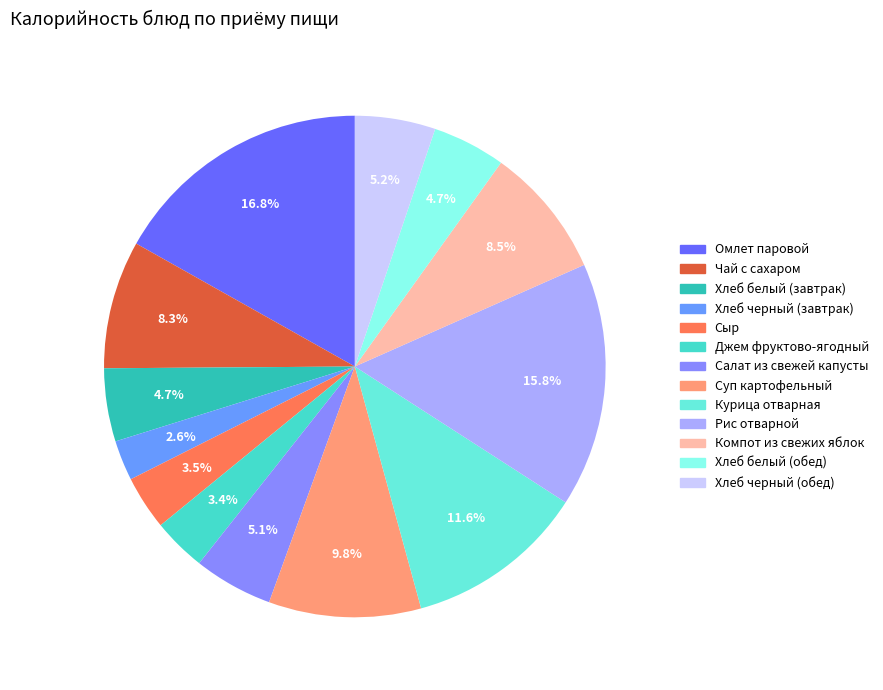

True or false: Хлеб белый (завтрак) accounts for 5% of the total.

True